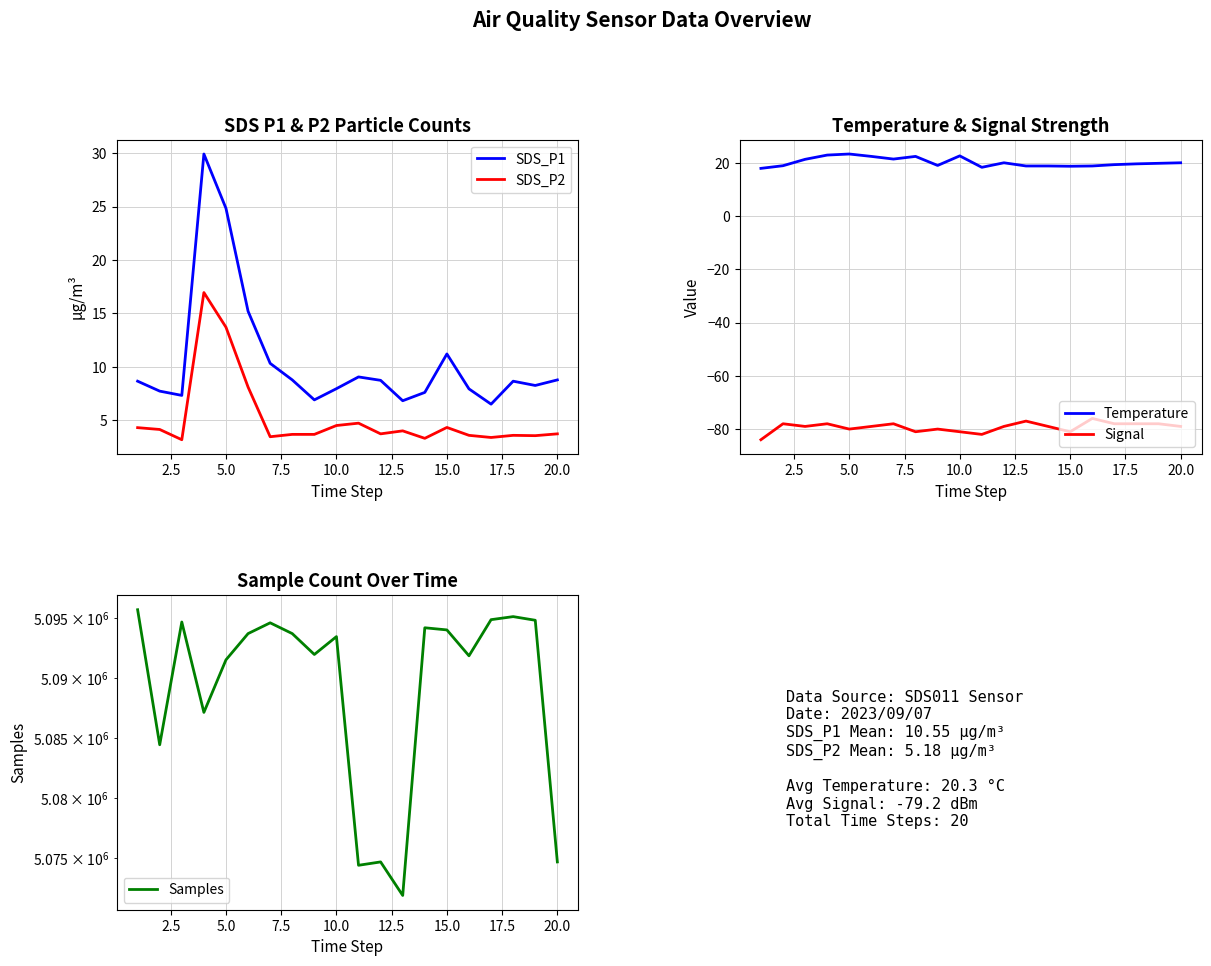

True or false: Temperature and Signal intersect in this chart.

False